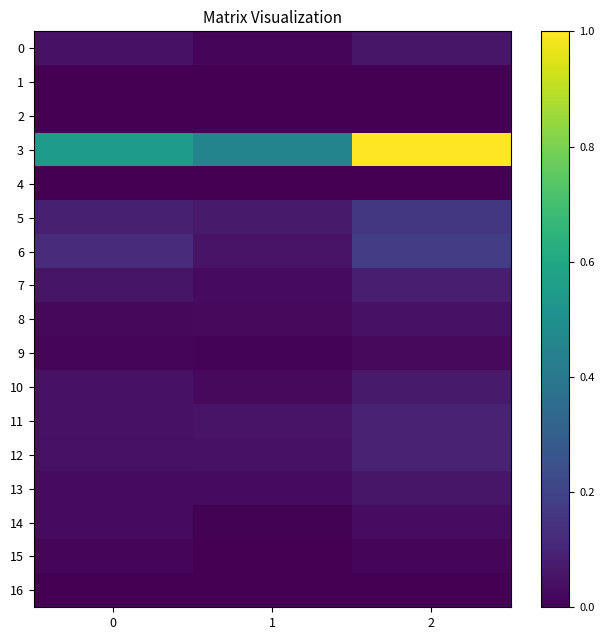

What is the maximum value shown in the chart?

1.0